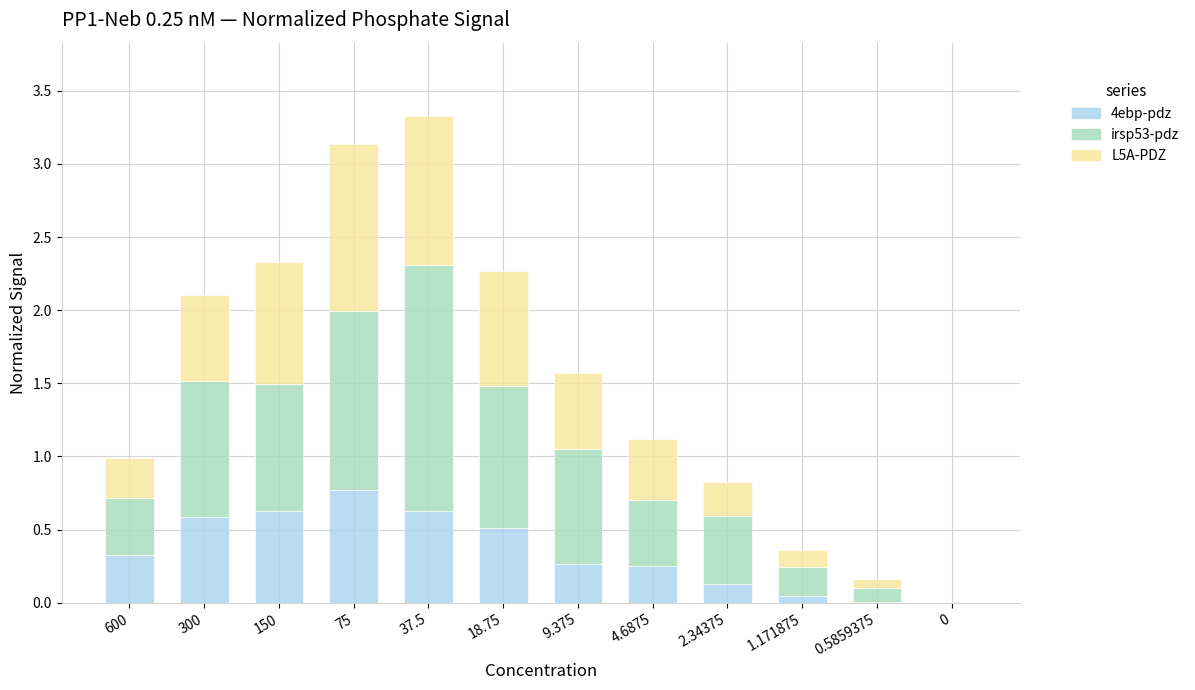

What is the sum of the 4ebp-pdz values at 2.34375 and 18.75?

0.6